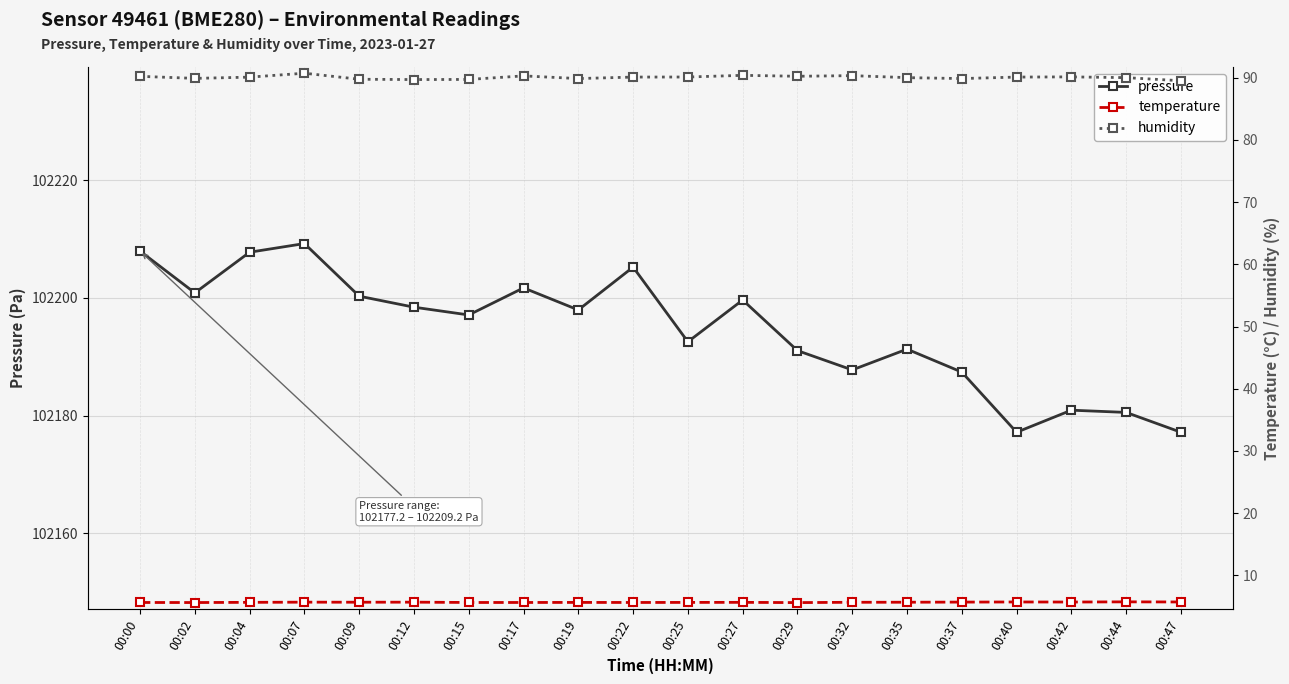

Reading right to left, extract all data points from this chart.

pressure: 00:47=102177.2	00:44=102180.5	00:42=102180.9	00:40=102177.2	00:37=102187.4	00:35=102191.3	00:32=102187.8	00:29=102191.0	00:27=102199.6	00:25=102192.5	00:22=102205.2	00:19=102197.9	00:17=102201.7	00:15=102197.1	00:12=102198.4	00:09=102200.3	00:07=102209.2	00:04=102207.8	00:02=102200.8	00:00=102207.9
temperature: 00:47=5.7	00:44=5.7	00:42=5.7	00:40=5.7	00:37=5.7	00:35=5.7	00:32=5.7	00:29=5.6	00:27=5.7	00:25=5.6	00:22=5.6	00:19=5.6	00:17=5.6	00:15=5.6	00:12=5.7	00:09=5.7	00:07=5.7	00:04=5.7	00:02=5.6	00:00=5.6
humidity: 00:47=89.5	00:44=90.0	00:42=90.1	00:40=90.1	00:37=89.9	00:35=90.0	00:32=90.3	00:29=90.2	00:27=90.4	00:25=90.1	00:22=90.1	00:19=89.9	00:17=90.3	00:15=89.7	00:12=89.7	00:09=89.8	00:07=90.7	00:04=90.1	00:02=89.9	00:00=90.2